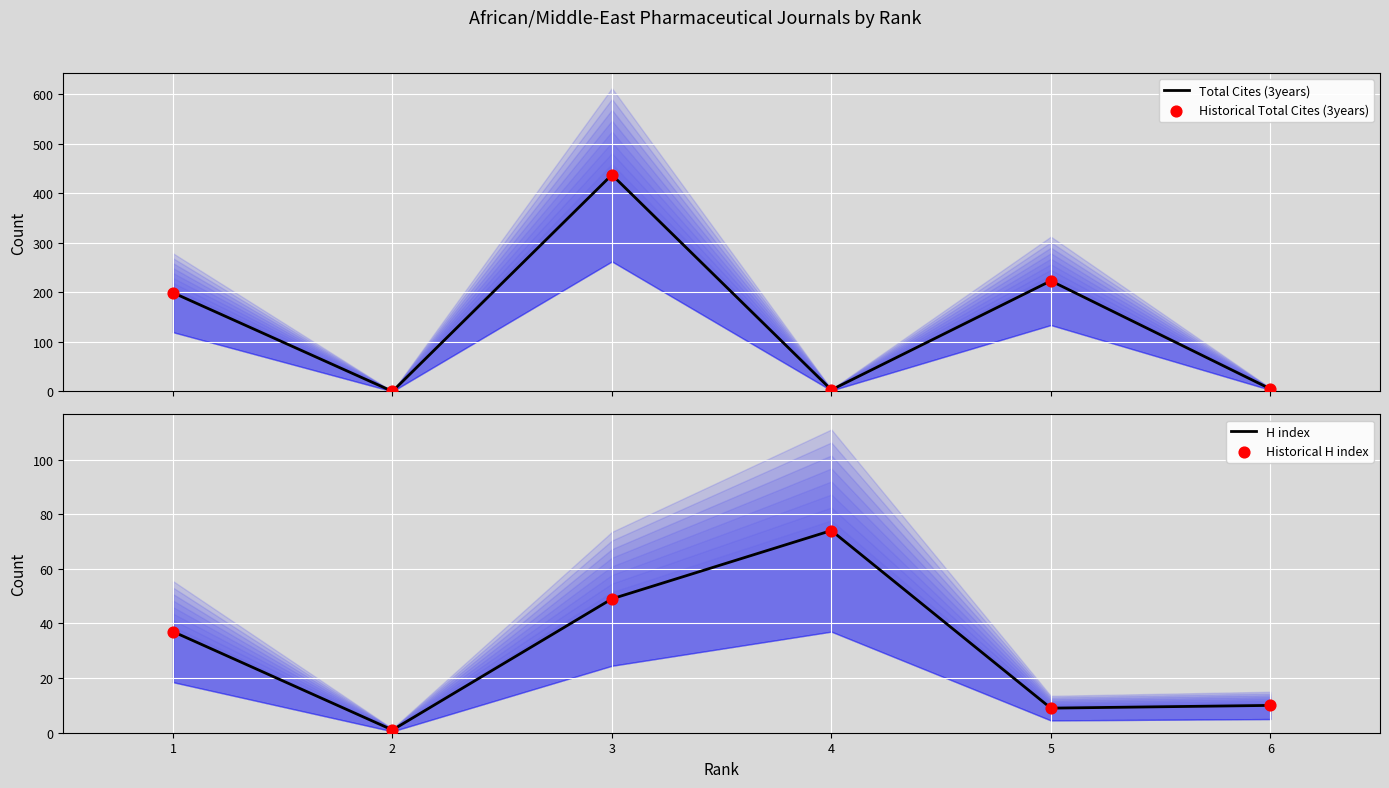

Is the value of H index at 4 greater than the value of Total Cites (3years) at 6?

Yes